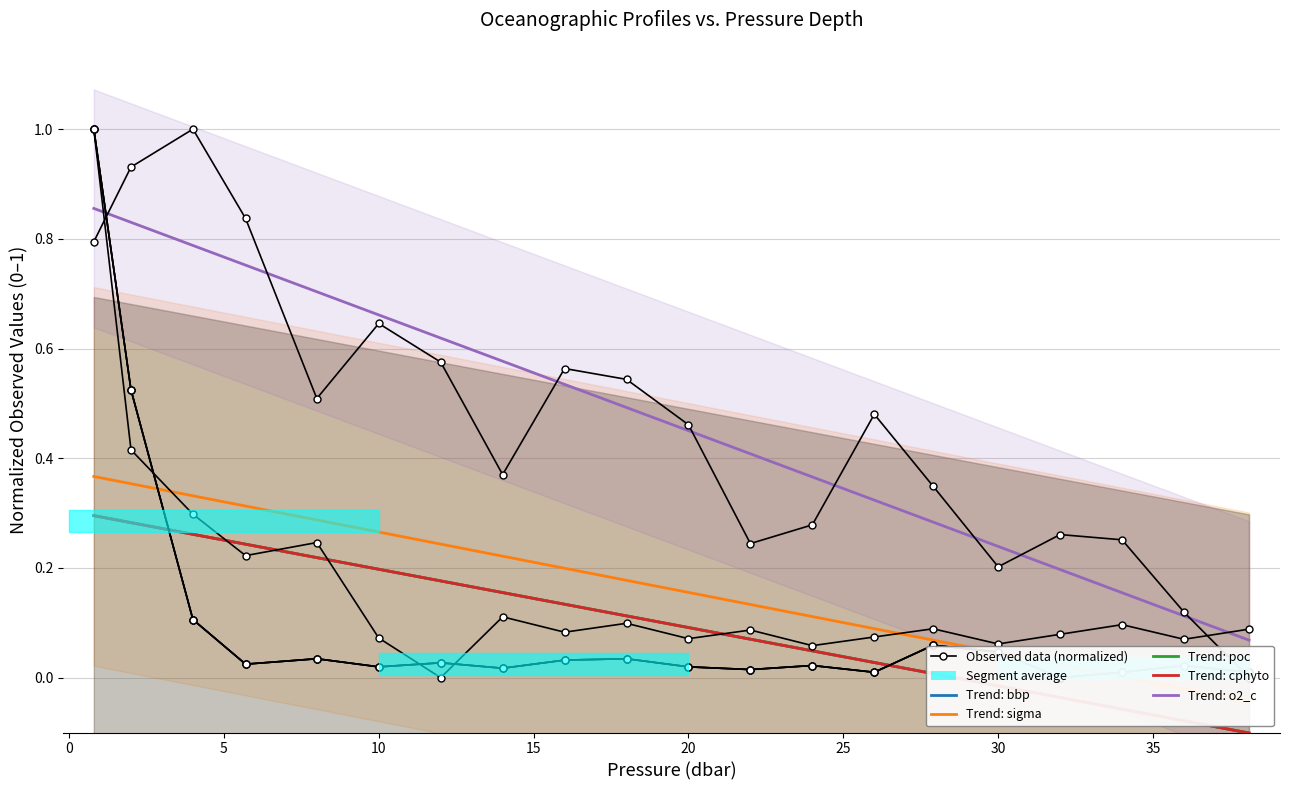

What is the value of the sigma point at the 6th from the left?

0.1